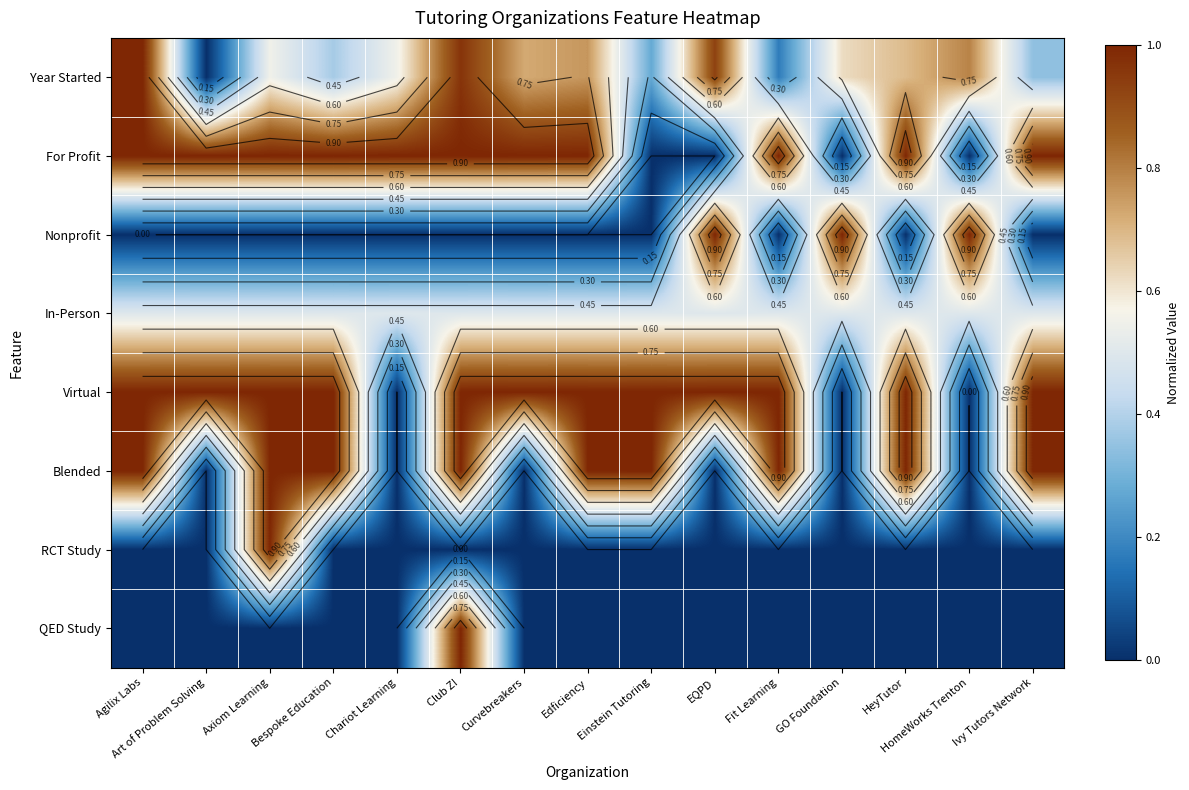

Which series has the largest total across all categories?

Virtual